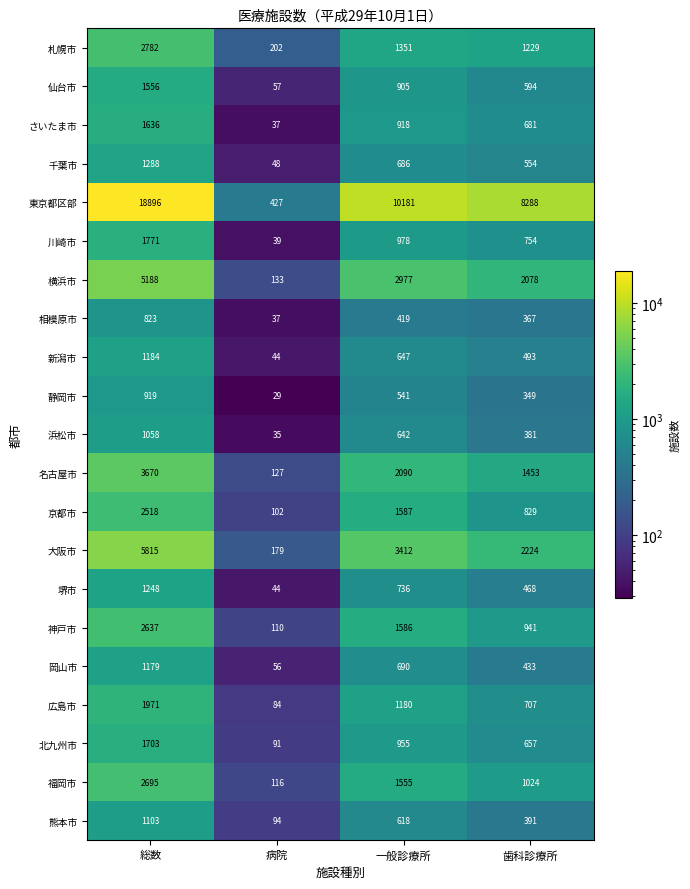

What is the average value of the 新潟市 series?

592